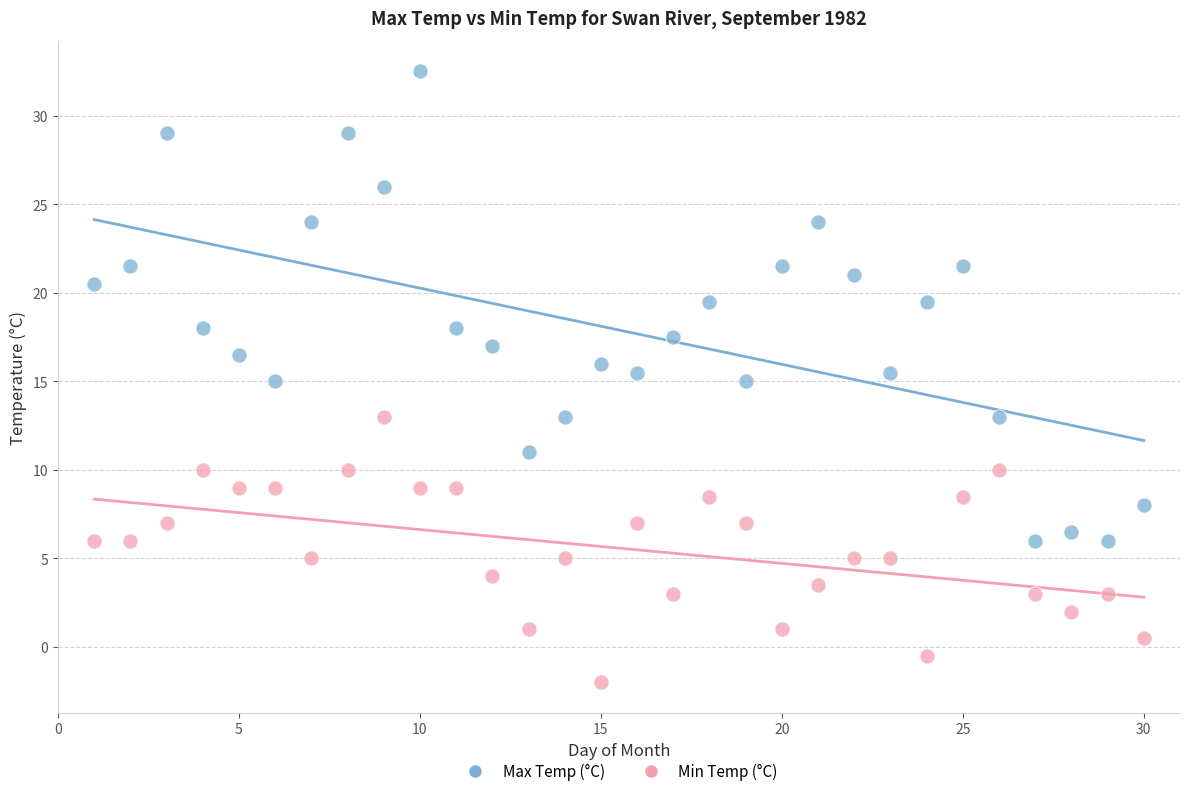

Which series contains the highest Y value?

Max Temp (°C)